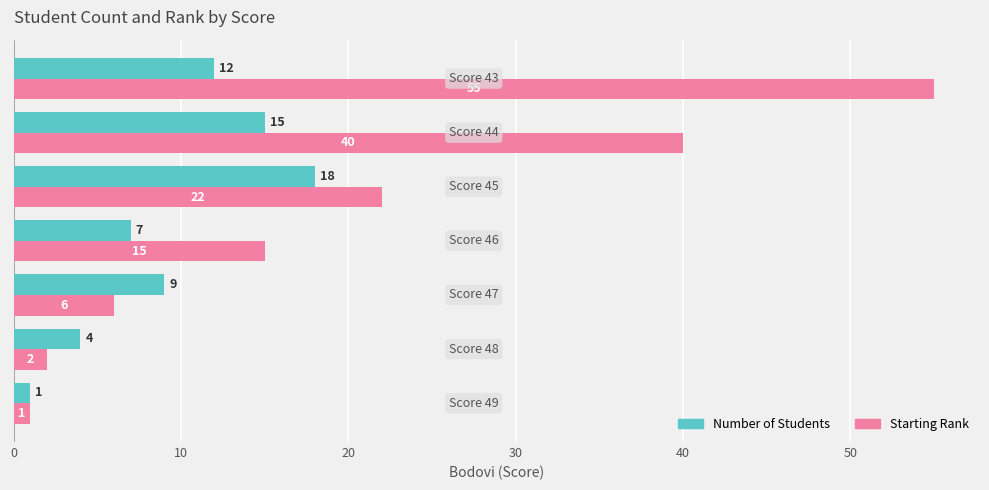

What is the minimum value for Number of Students?

1